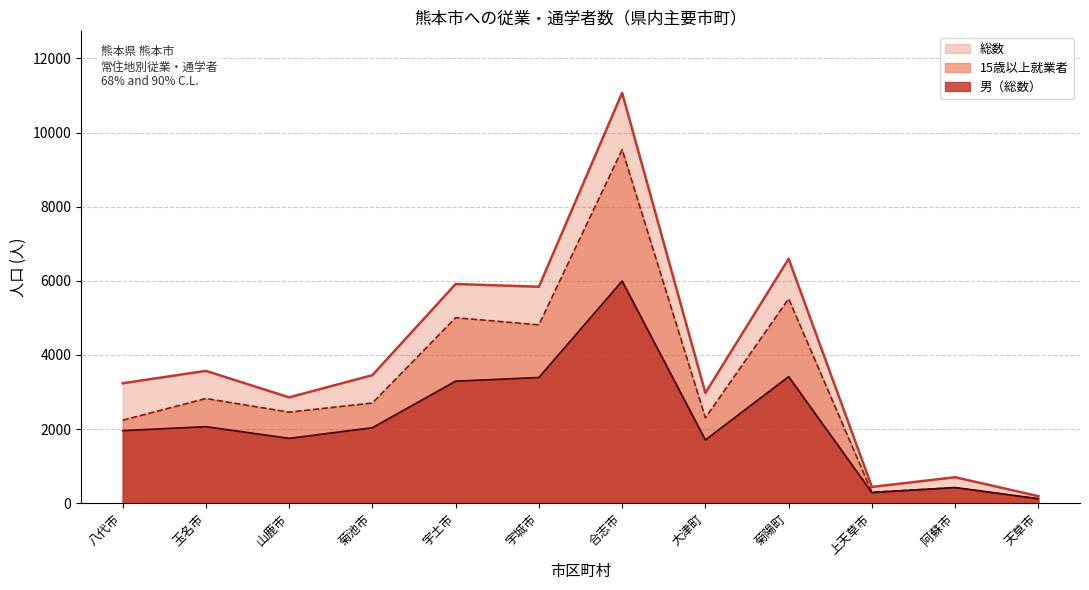

Reading right to left, what are all the values shown in this chart?

総数: 189	700	438	6594	2973	11070	5840	5913	3454	2855	3569	3236
15歳以上就業者: 109	417	298	5516	2303	9539	4812	5004	2703	2456	2824	2239
男（総数）: 123	422	286	3414	1706	5994	3390	3292	2036	1749	2064	1957